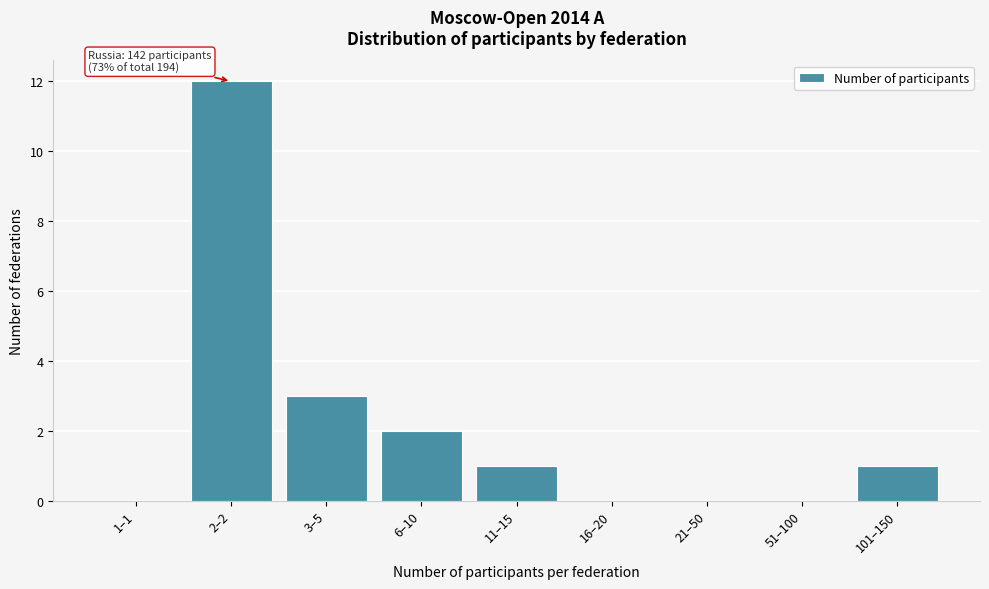

Reading left to right, what are all the values shown in this chart?

1–1=0	2–2=12	3–5=3	6–10=2	11–15=1	16–20=0	21–50=0	51–100=0	101–150=1